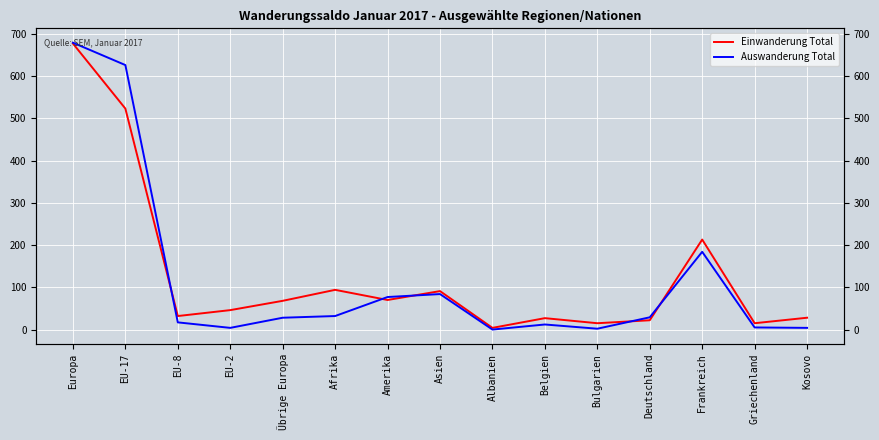

What is the difference between the highest and lowest values at Albanien?

4